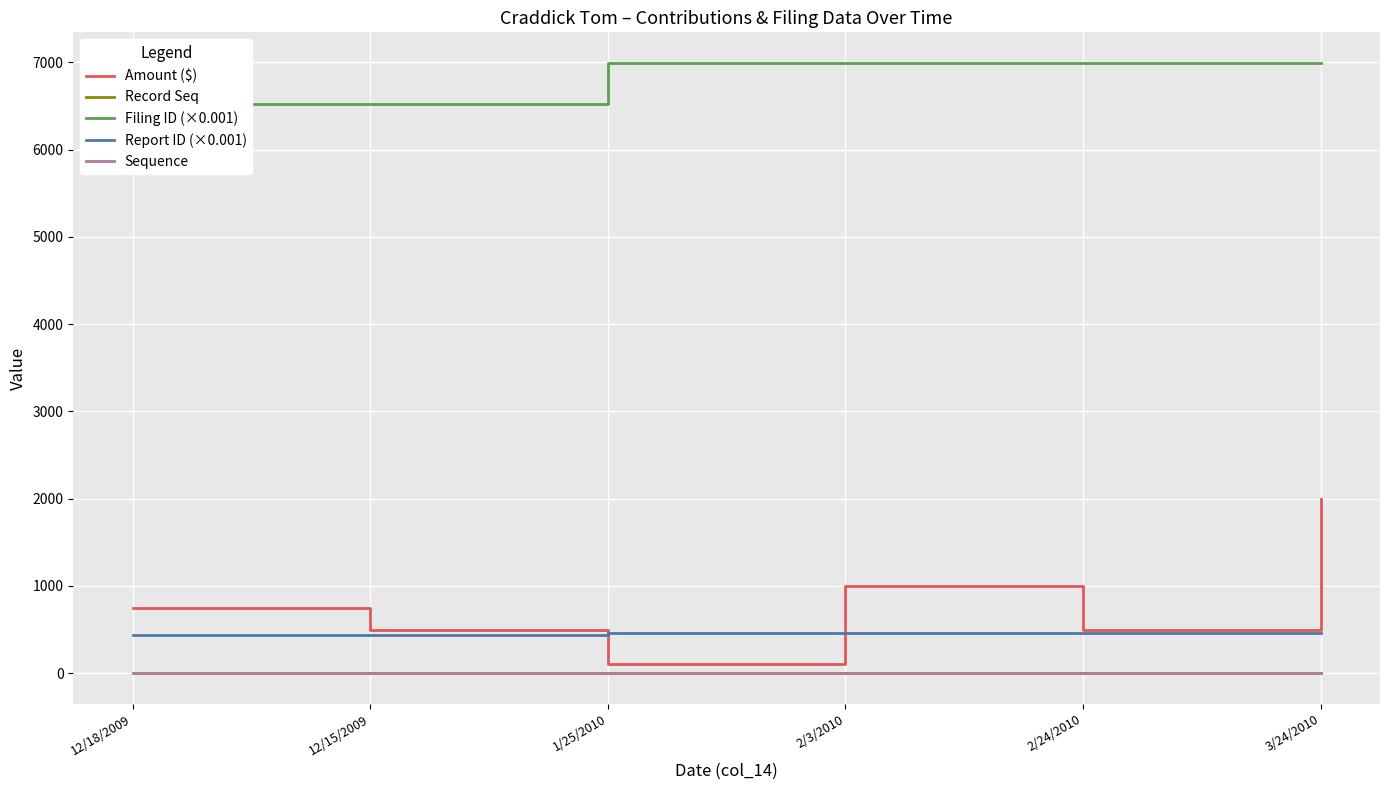

What is the sum of the Report ID (×0.001) values at 12/18/2009 and 2/24/2010?

895.8